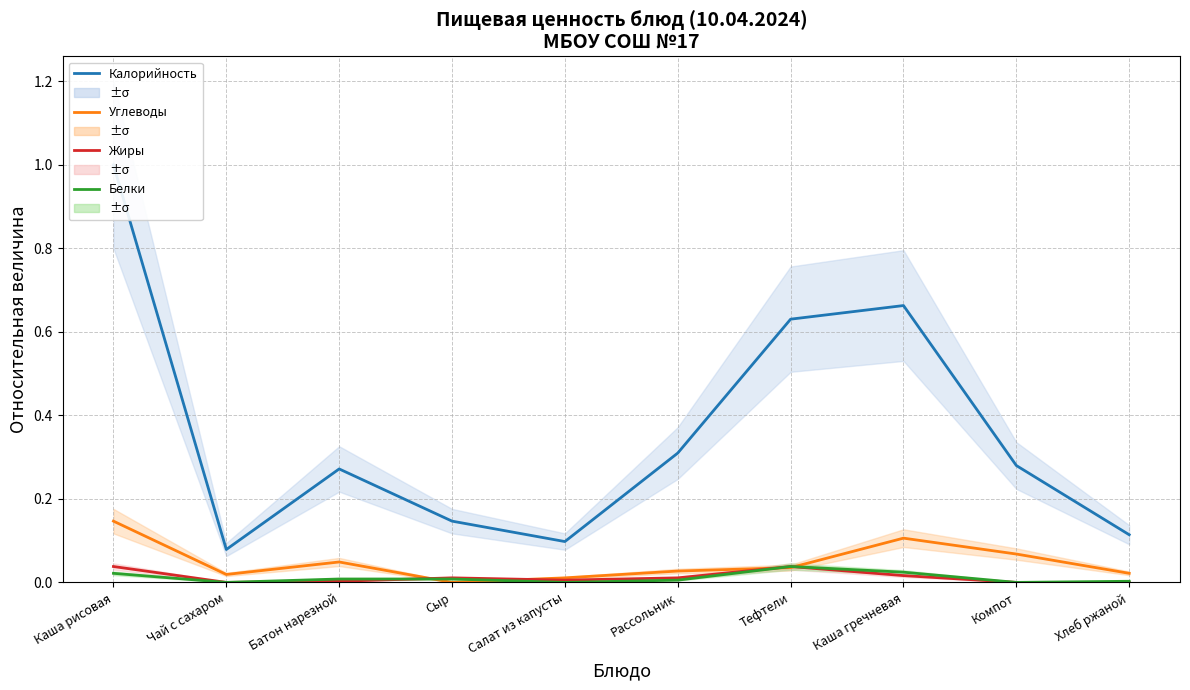

What is the total value across all series at Каша рисовая?

1.2